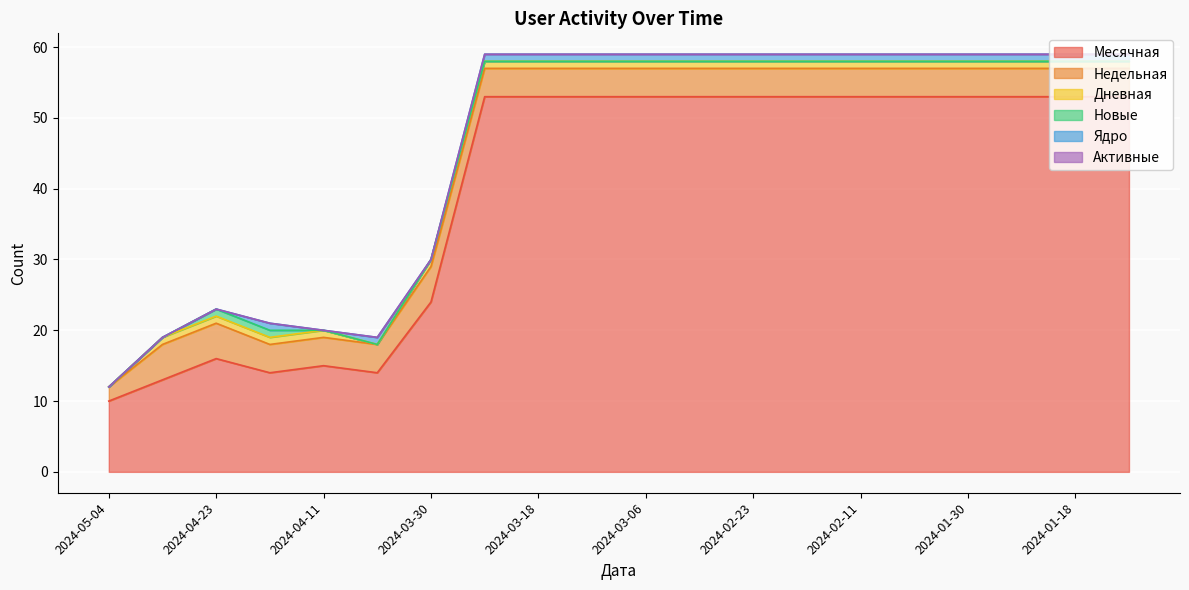

Reading right to left, what are all the values shown in this chart?

Месячная: 53	53	53	53	53	53	53	53	53	53	53	53	53	24	14	15	14	16	13	10
Недельная: 4	4	4	4	4	4	4	4	4	4	4	4	4	5	4	4	4	5	5	2
Дневная: 1	1	1	1	1	1	1	1	1	1	1	1	1	1	0	1	1	1	1	0
Новые: 0	0	0	0	0	0	0	0	0	0	0	0	0	0	0	0	1	1	0	0
Ядро: 1	1	1	1	1	1	1	1	1	1	1	1	1	0	1	0	1	0	0	0
Активные: 0	0	0	0	0	0	0	0	0	0	0	0	0	0	0	0	0	0	0	0